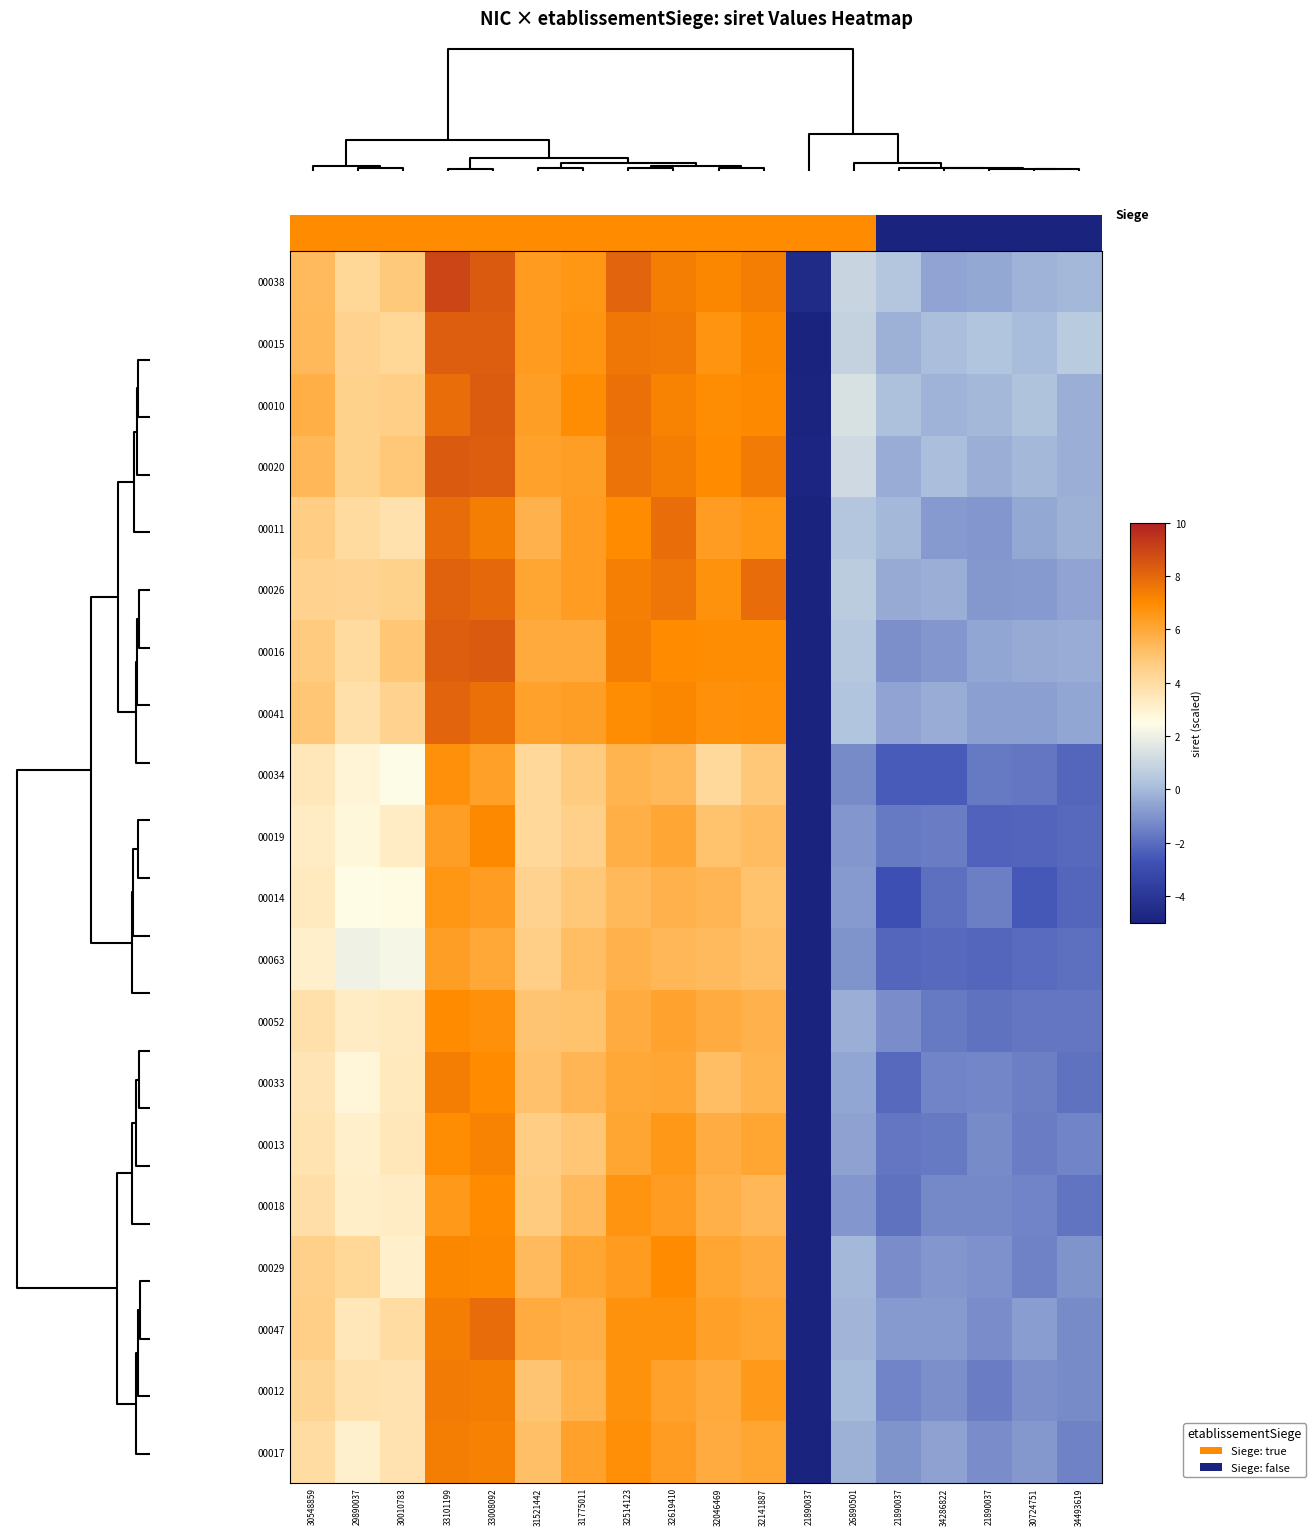

Rank the categories by 00038 value from highest to lowest.

33101199, 33008092, 32514123, 32141887, 32619410, 32046469, 31775011, 31521442, 30548859, 30010783, 29890037, 26890501, 21890037, 34493619, 30724751, 21890037, 34286822, 21890037